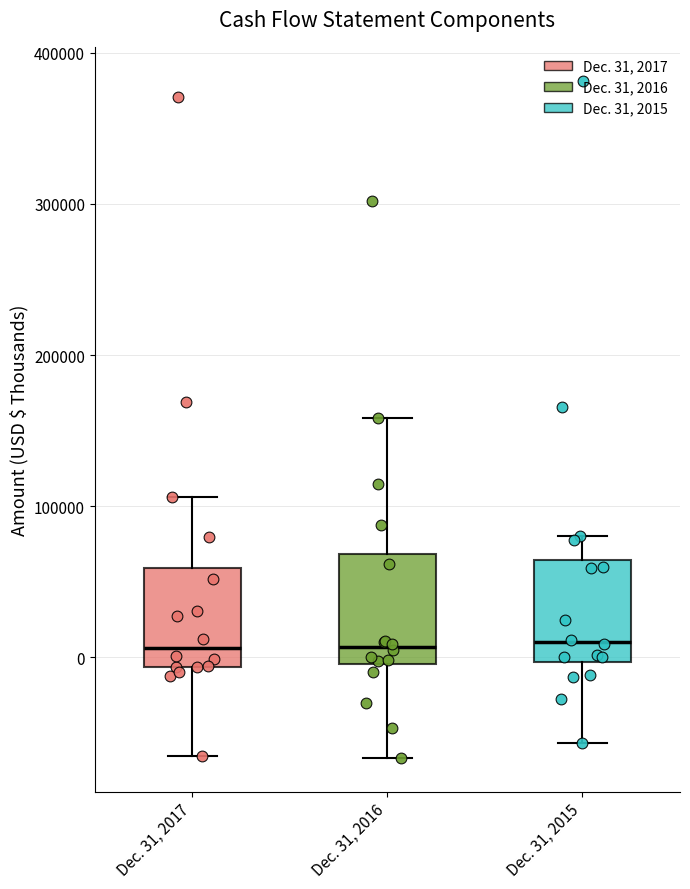

Where is the lower edge of the box for Dec. 31, 2017 on the y-axis? The values are not printed on the chart, so give them approximately, as read against the axis.

-10000